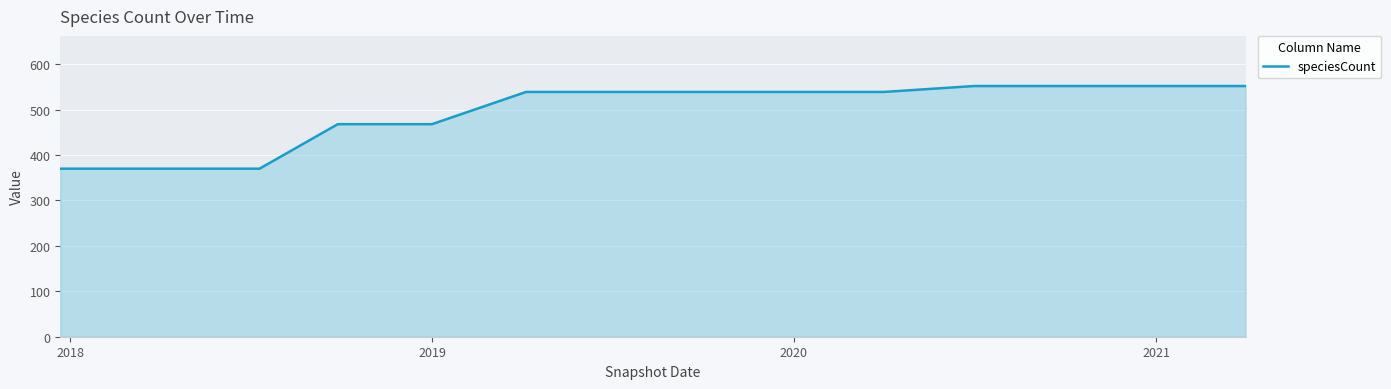

What is the maximum value shown in the chart?

552